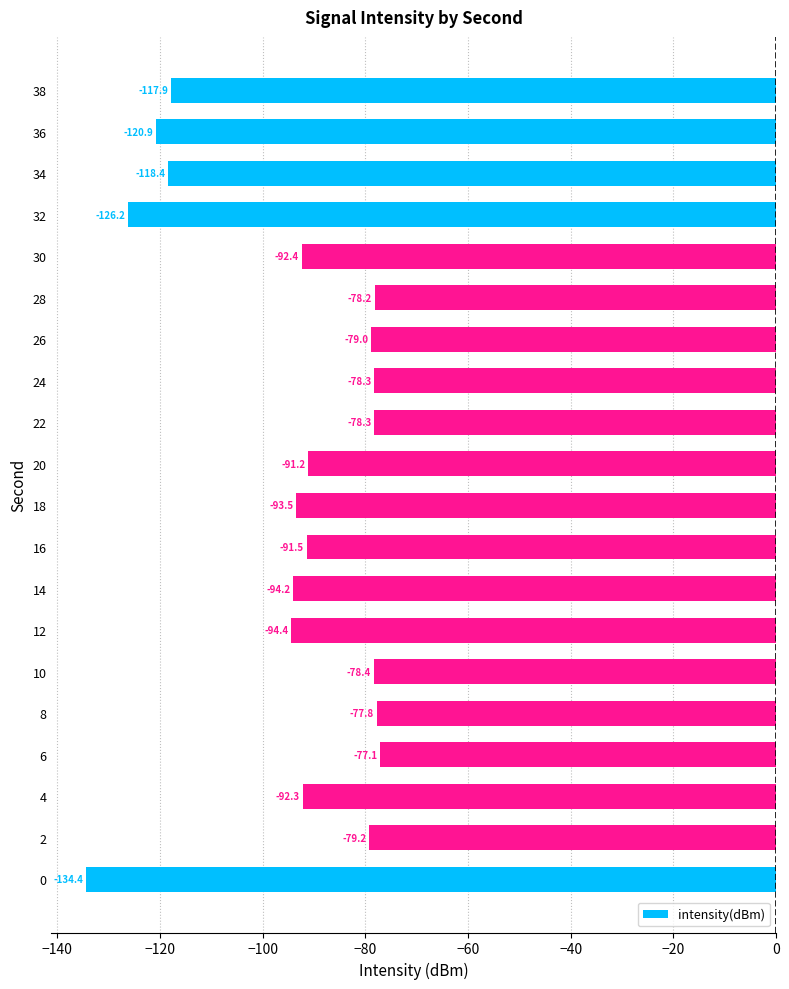

What is the difference between the maximum and minimum values?

57.3